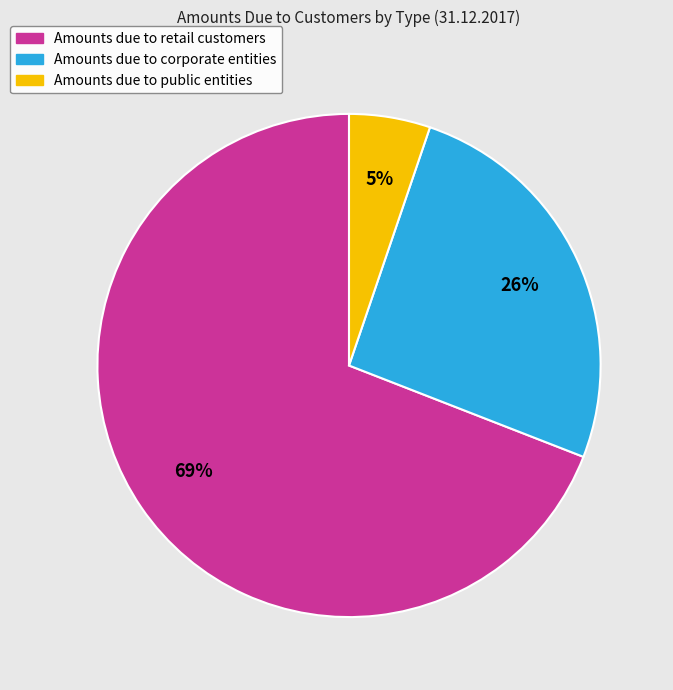

To the nearest percent, what portion does Amounts due to public entities represent?

5%